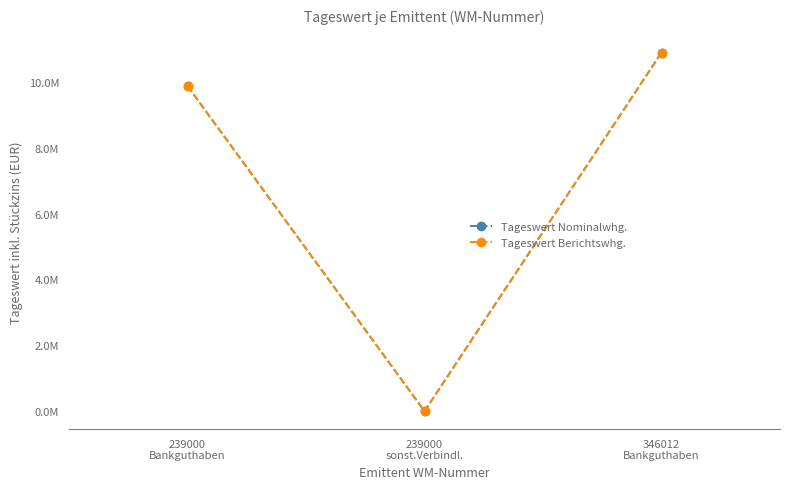

Does the chart have visible grid lines?

No